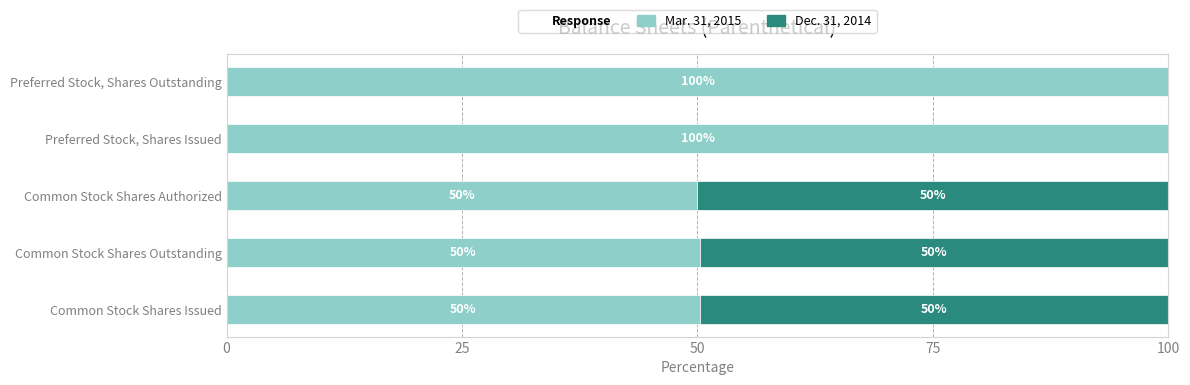

What is the total value across all series at Preferred Stock, Shares Issued?

100.0